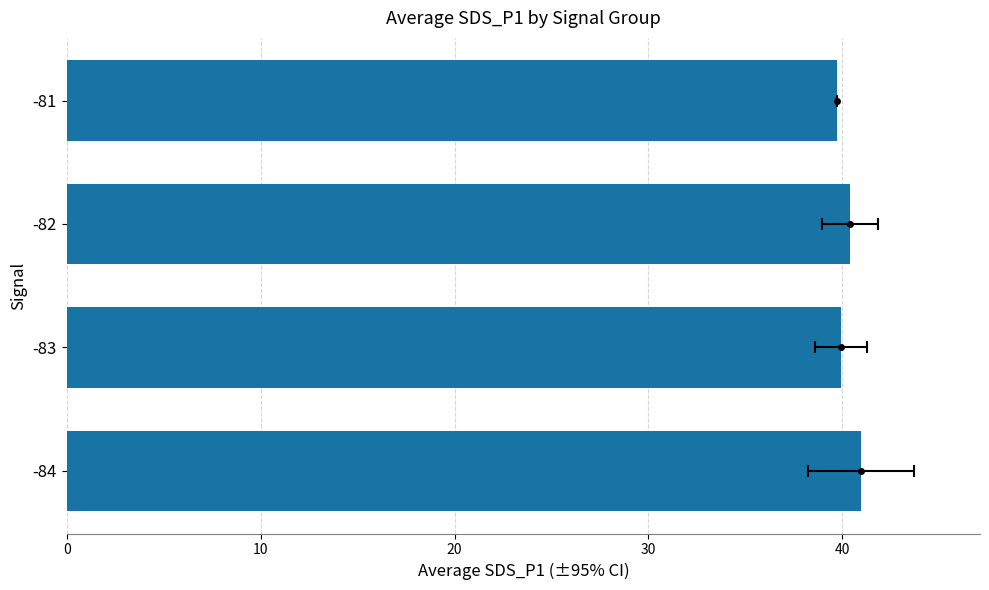

Is it true that the value at 0 is 8.4?

False